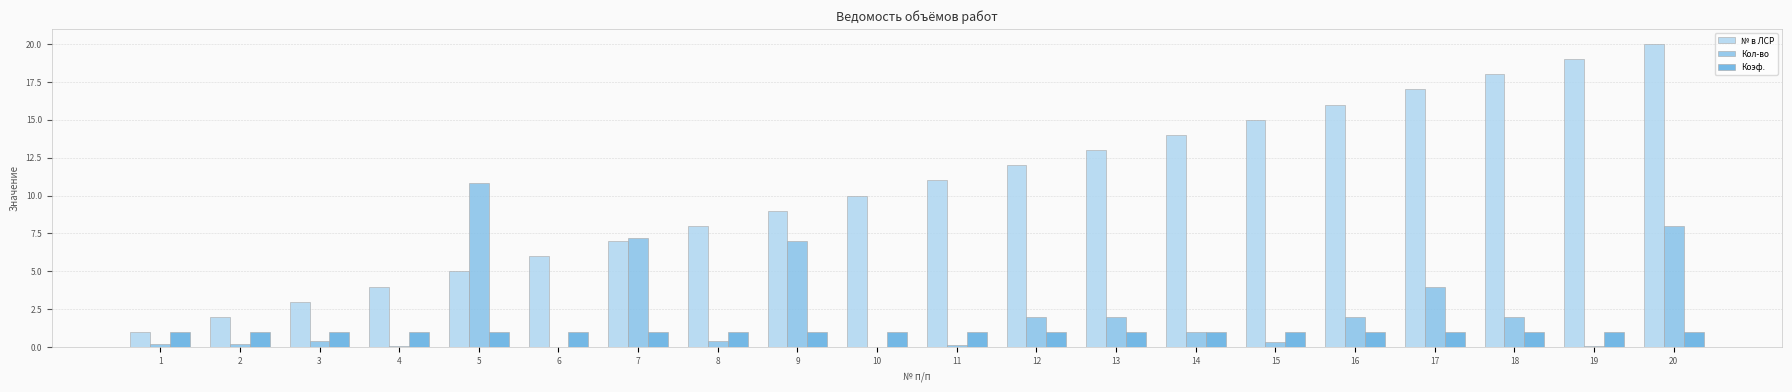

Is it true that Кол-во equals 4.0 at 17?

True